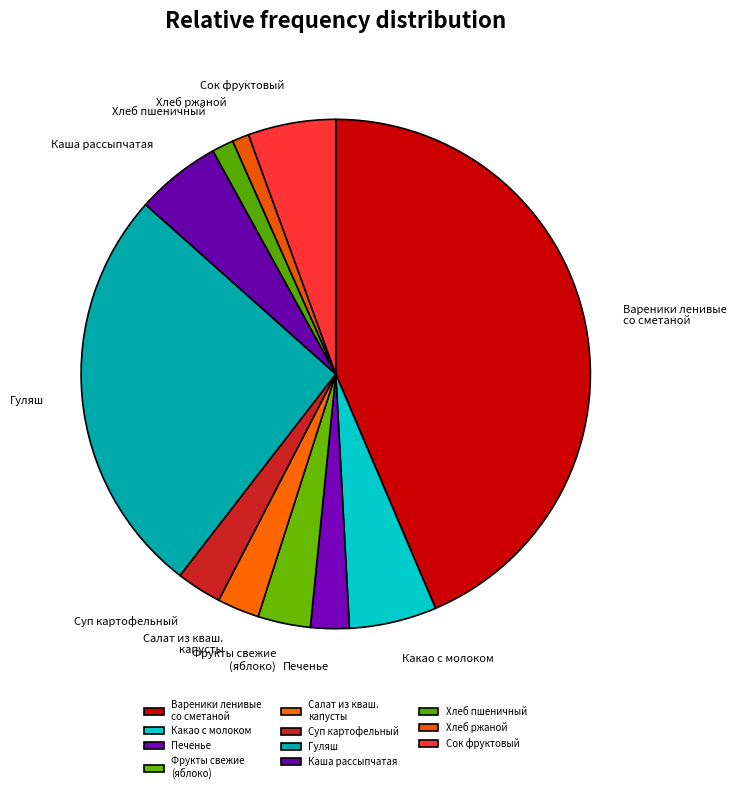

Combined, do Какао с молоком and Хлеб ржаной account for over 50%?

No